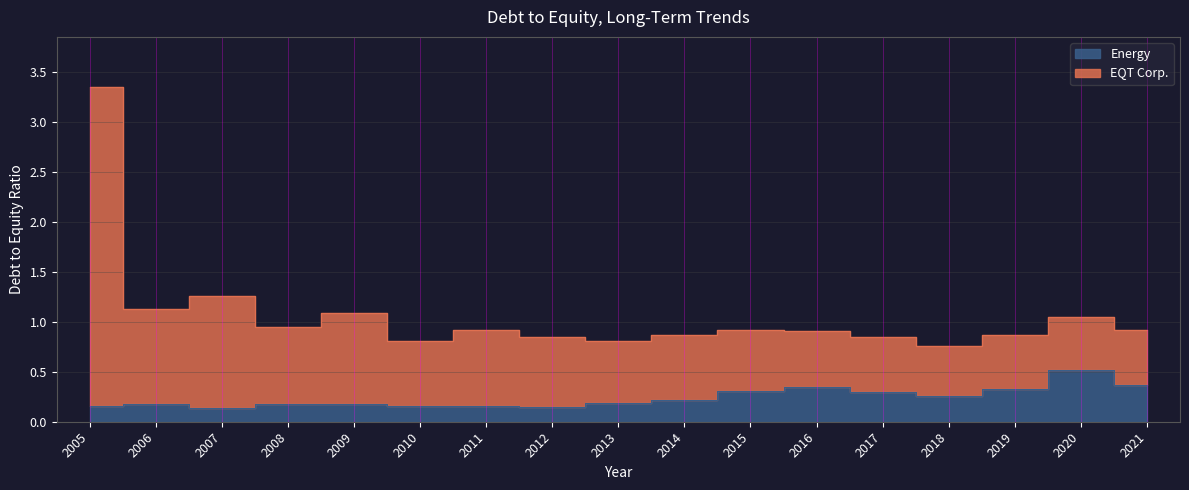

List the series in order of their overall mean, lowest first.

Energy, EQT Corp.